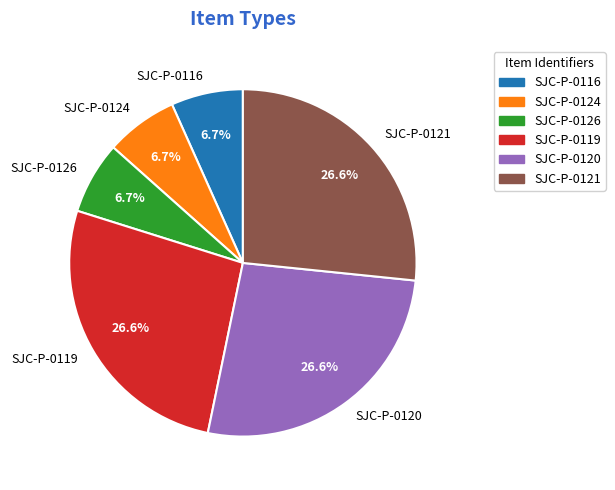

Is there a majority slice in this chart?

No